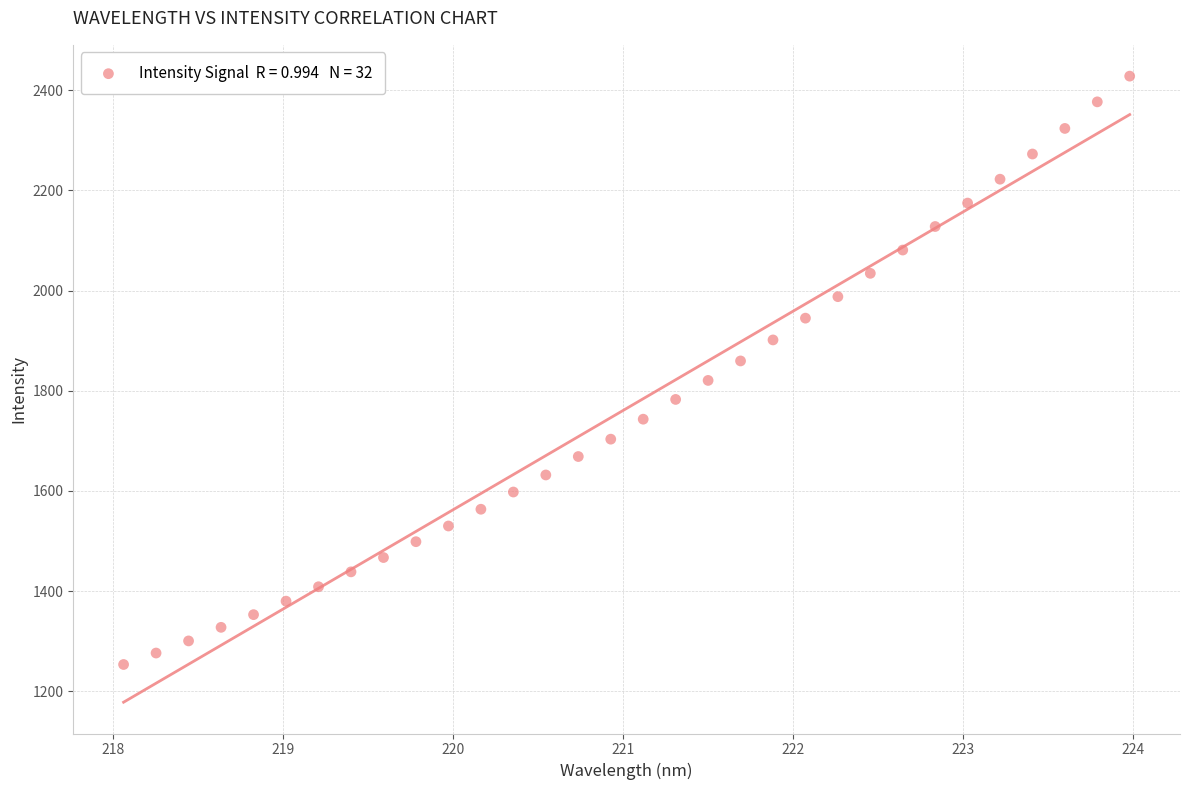

What is the range of X values (max minus min)?

5.9